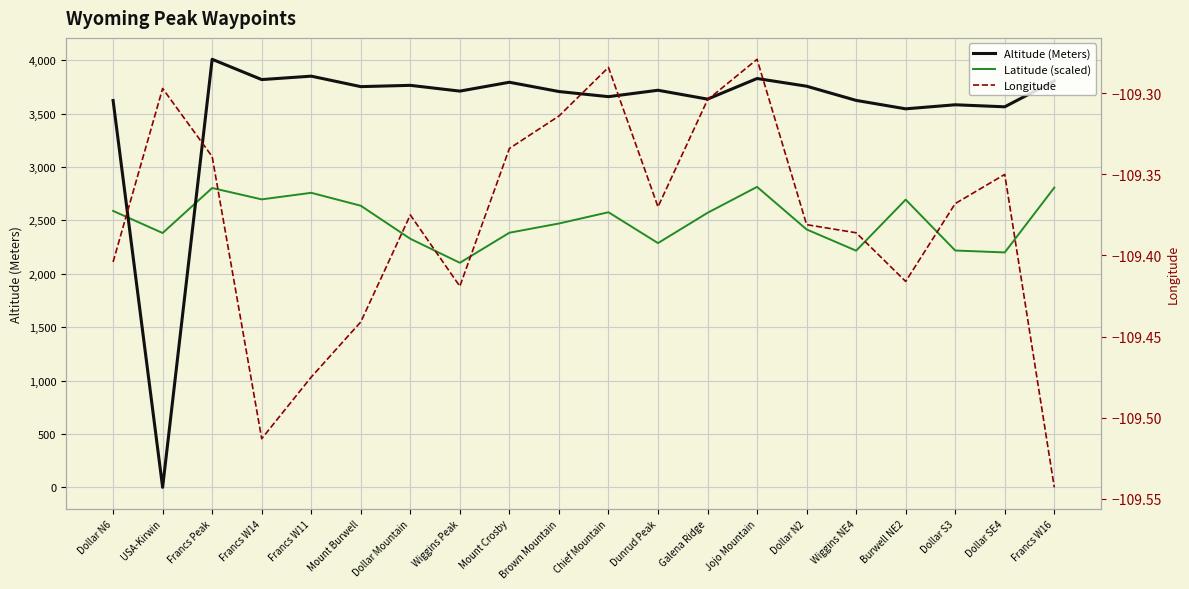

Which series changed the most between Dollar N6 and Burwell NE2?

Latitude (scaled)